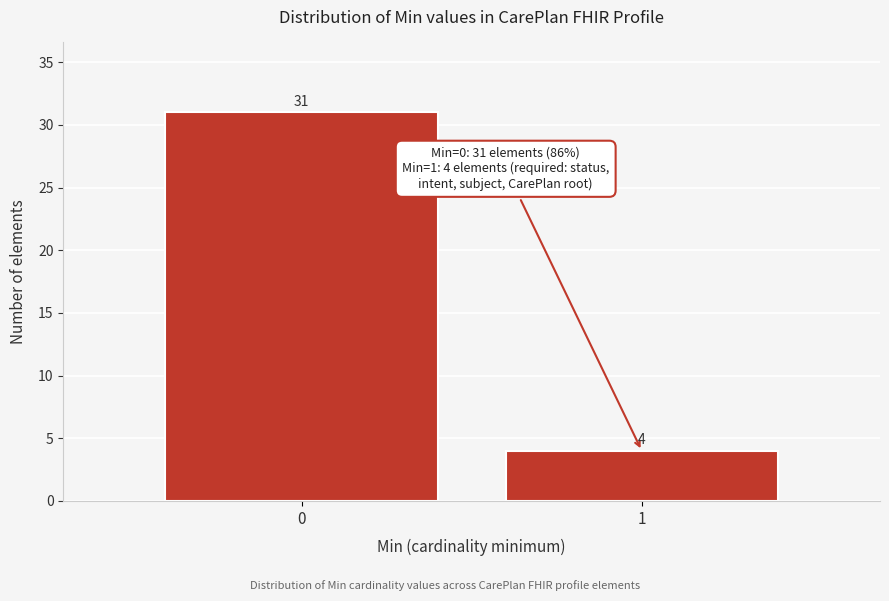

Reading left to right, transcribe all the data shown in this chart.

31	4